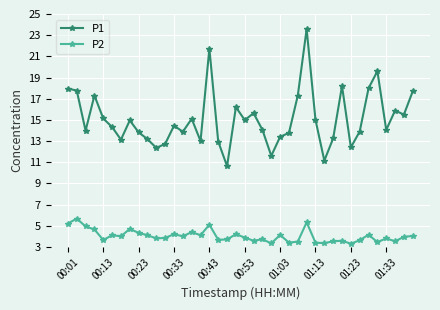

True or false: P1 and P2 cross at least once.

False